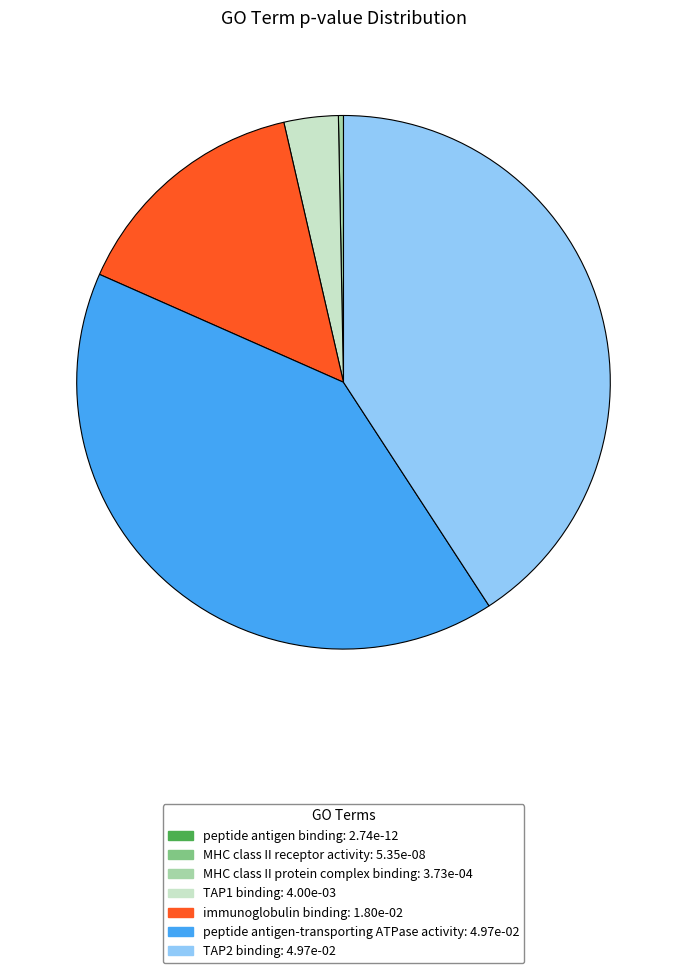

The TAP2 binding: 4.97e-02 slice represents 41% of the pie. True or false?

True